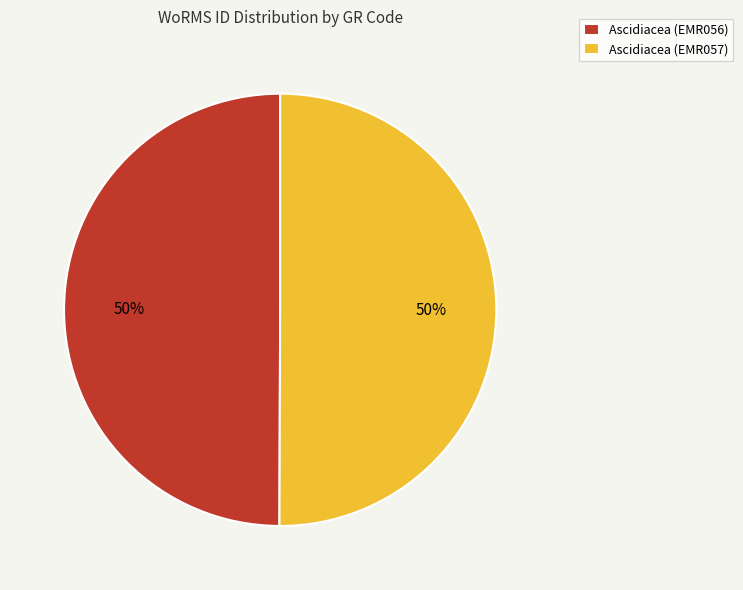

To the nearest percent, what is the combined percentage of Ascidiacea (EMR057) and Ascidiacea (EMR056)?

100%